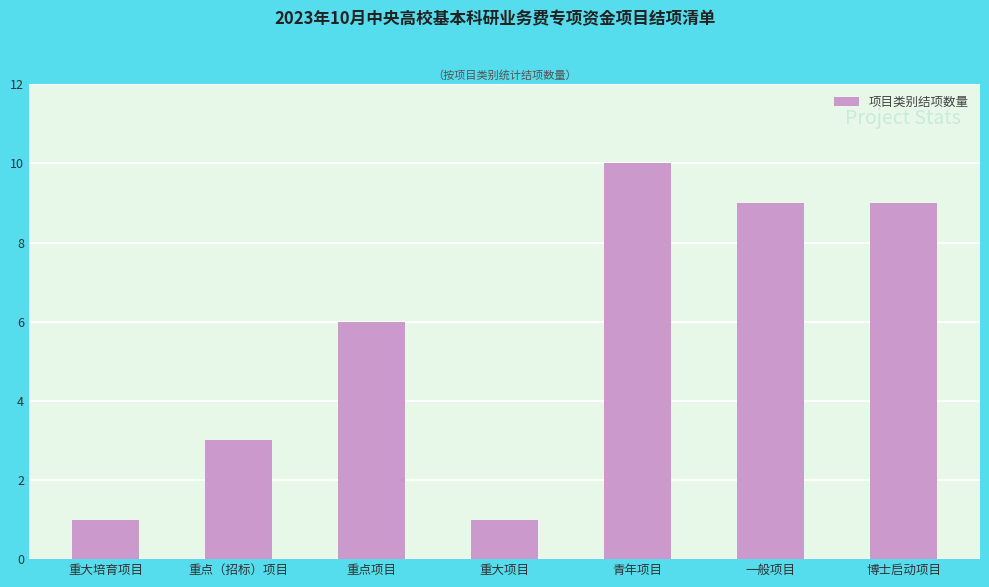

What is the average value?

6